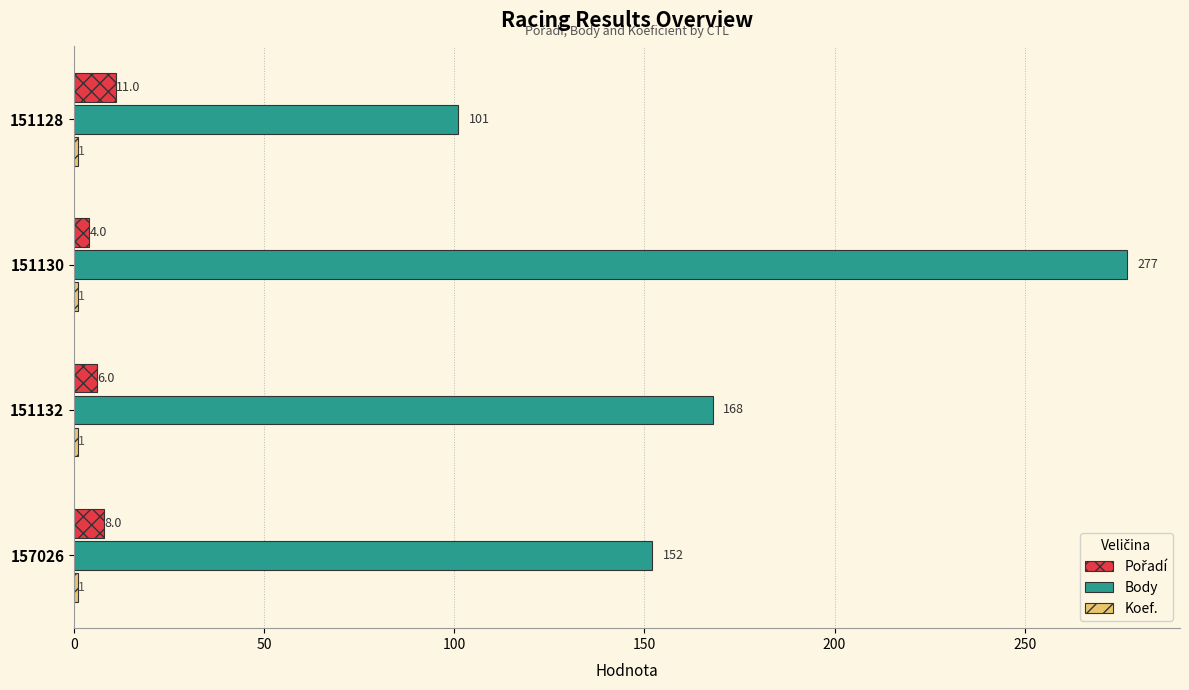

What is the maximum value shown in the chart?

277